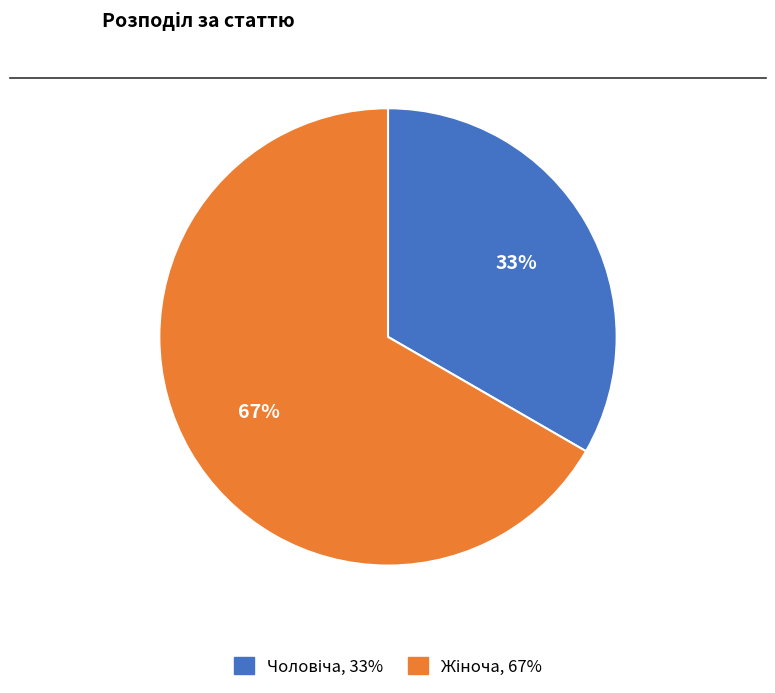

Is there any slice that represents more than half of the pie?

Yes